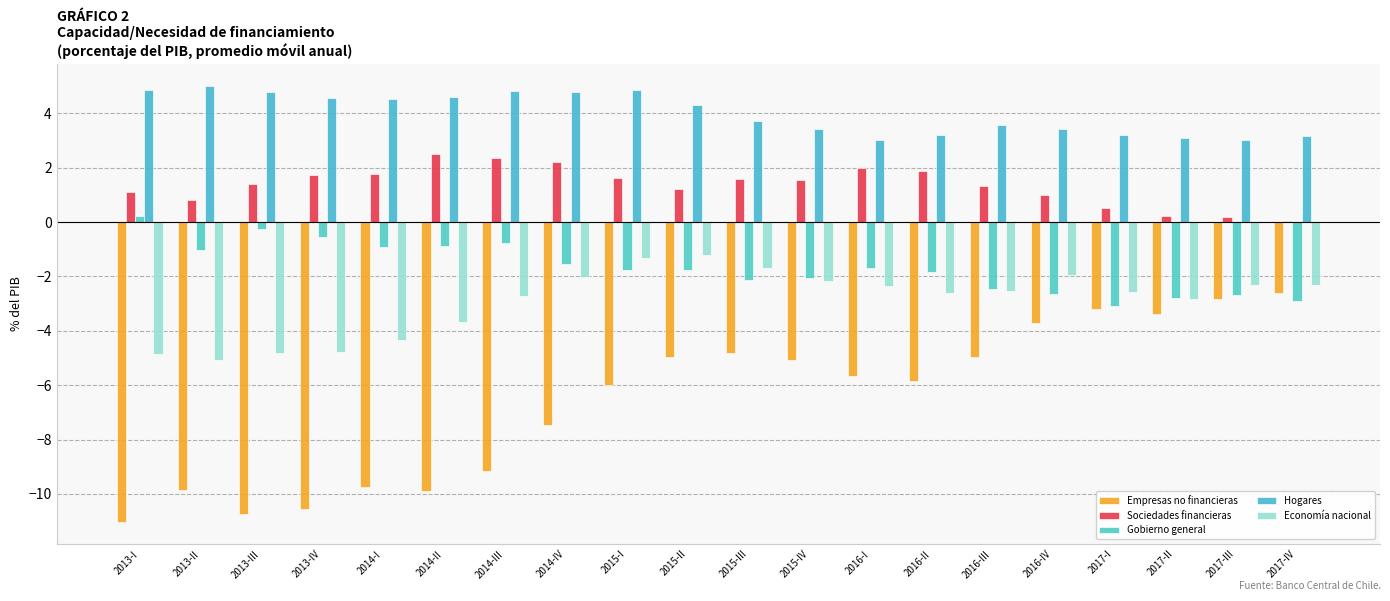

What is the sum of the Empresas no financieras values at 2015-II and 2014-IV?

-12.4